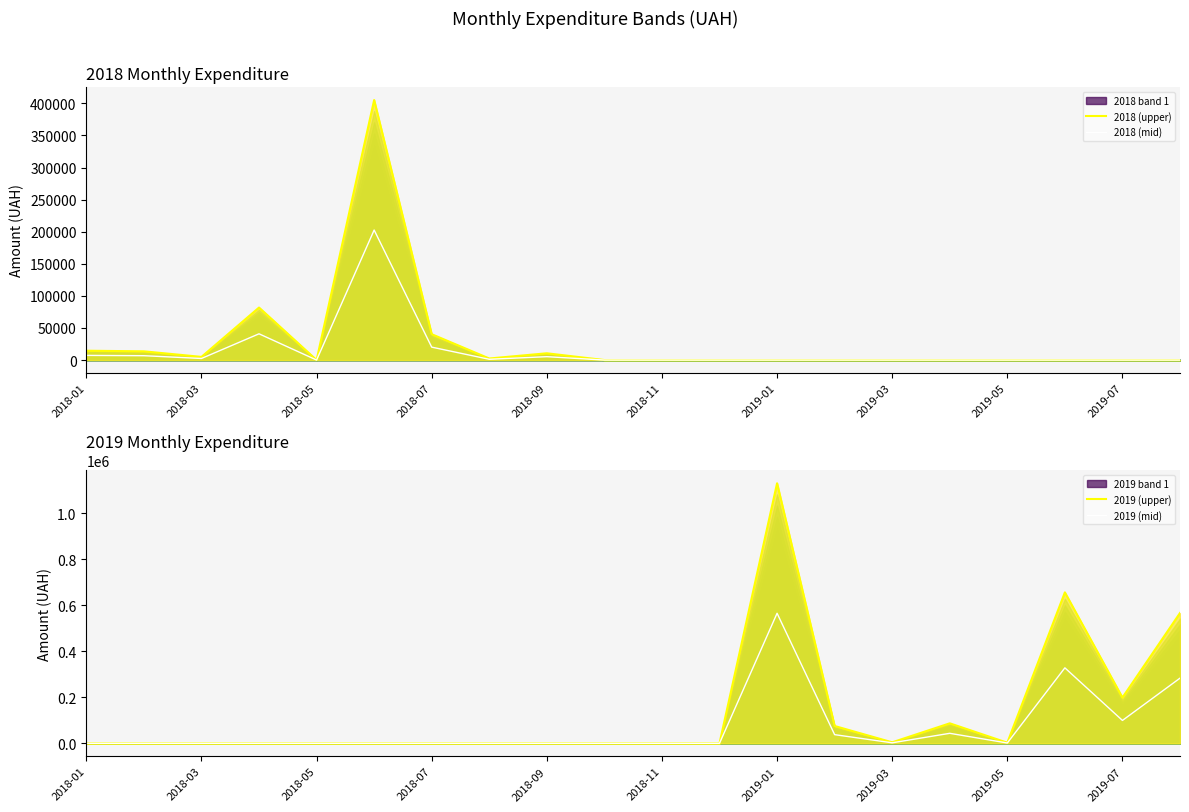

List the series in order of their peak value, lowest first.

2018 (mid), 2018 (upper), 2019 (mid), 2019 (upper)